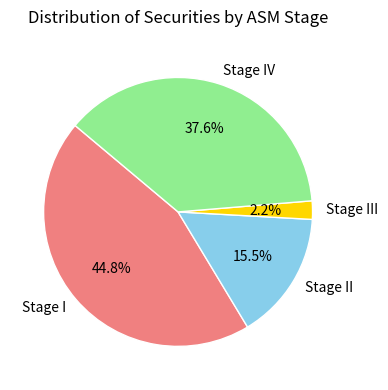

Is there any slice that represents more than half of the pie?

No